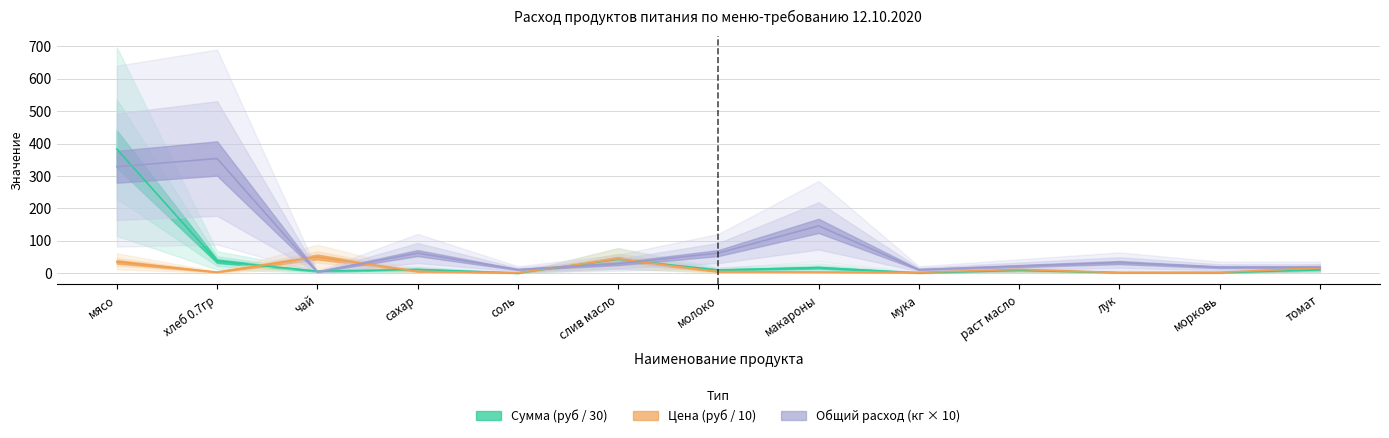

Between сахар and мука, which series saw the biggest shift?

Общий расход (кг)